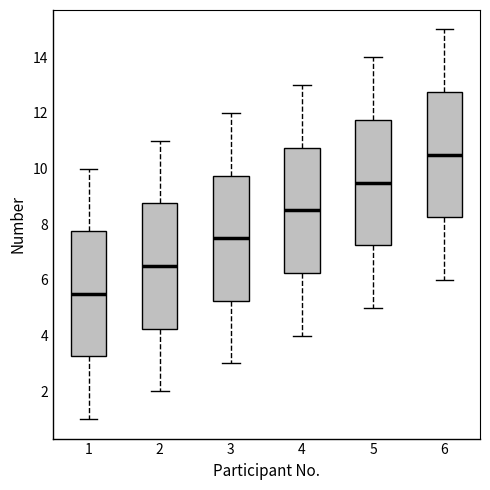

Where does the lower whisker of the box at x = 1 end on the y-axis? The values are not printed on the chart, so give them approximately, as read against the axis.

1.0